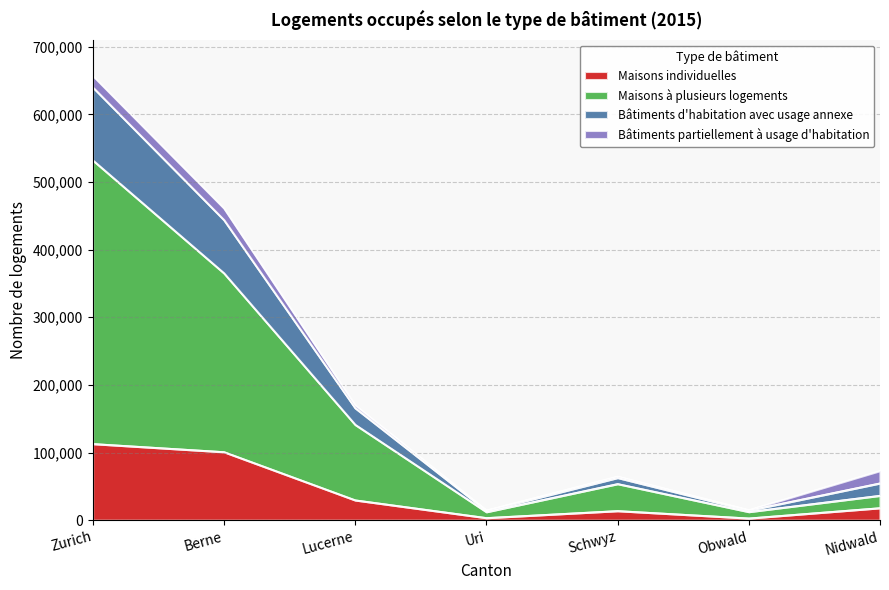

At which category is the sum across all series the highest?

Zurich